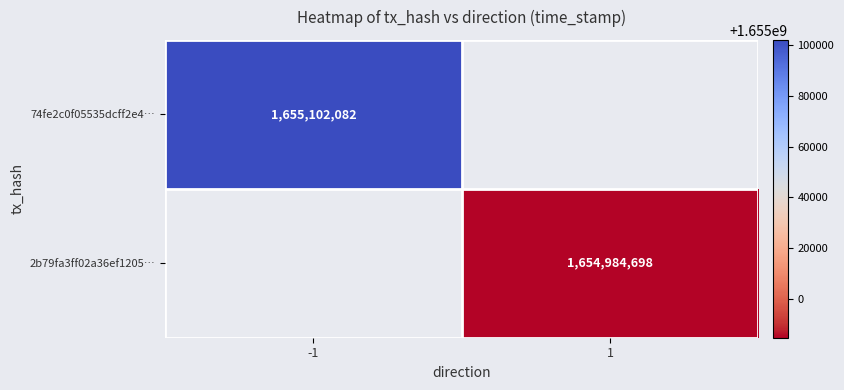

Is it true that 2b79fa3ff02a36ef1205… equals 1654984698 at 1?

True